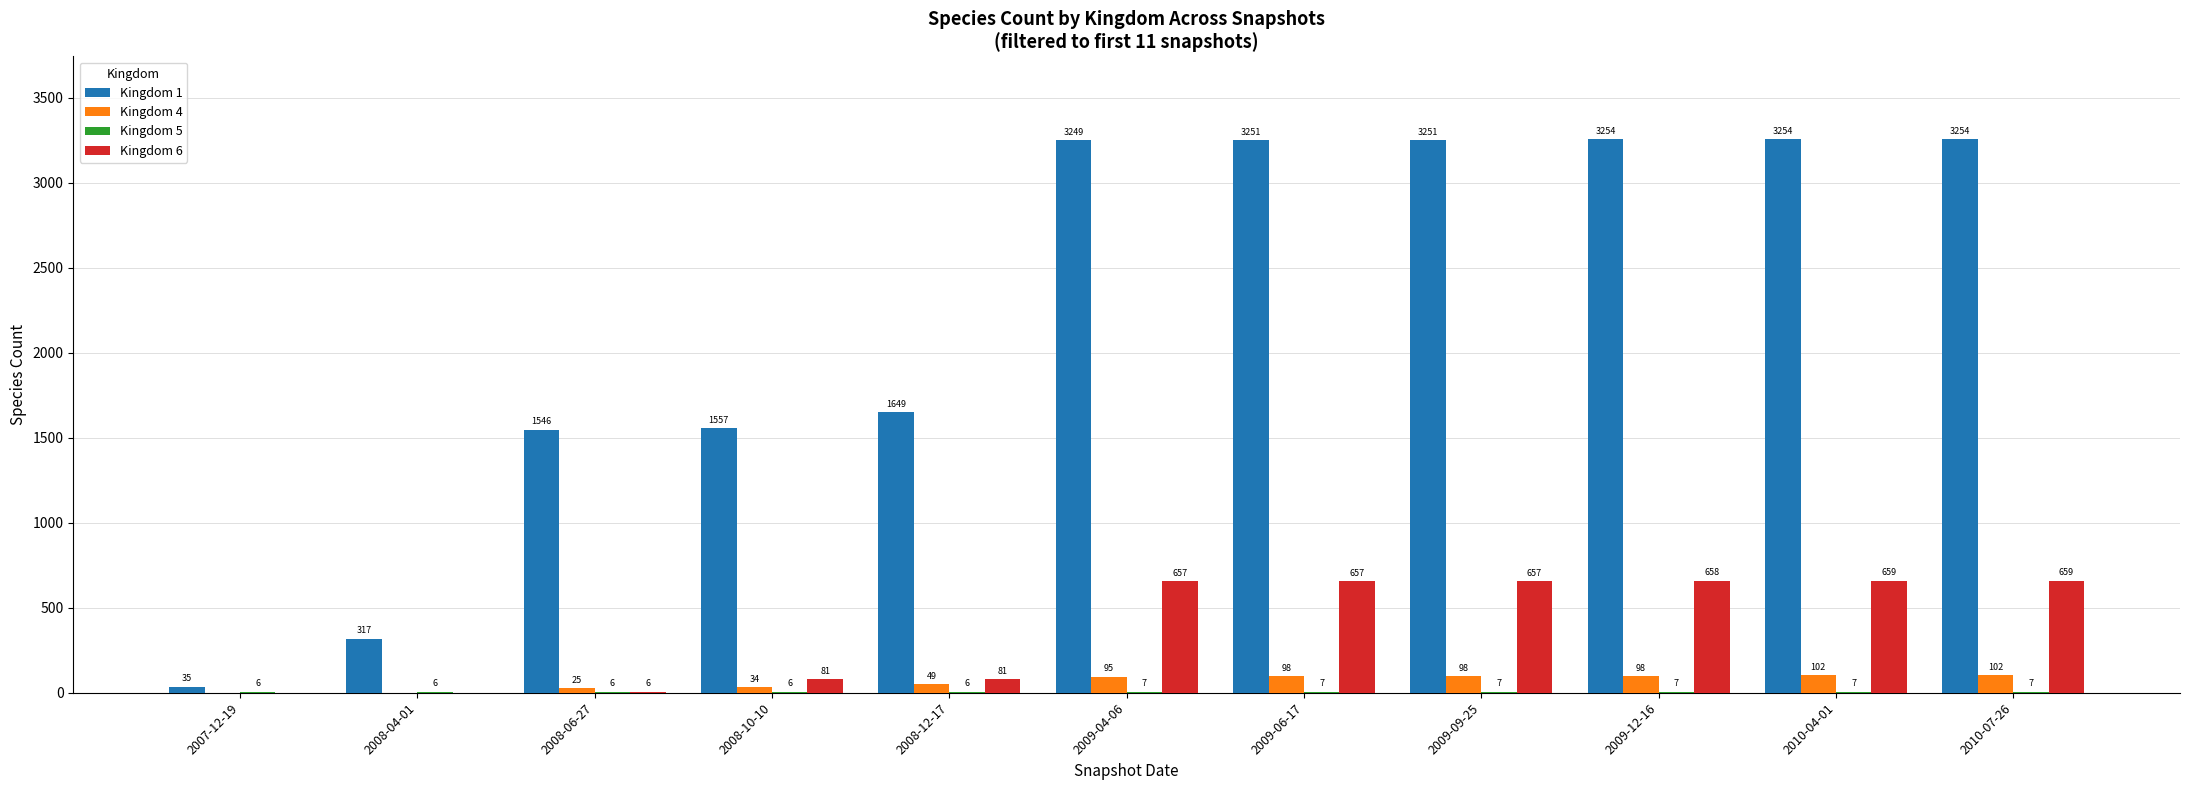

What is the sum of the Kingdom 6 values at 2009-09-25 and 2009-04-06?

1314